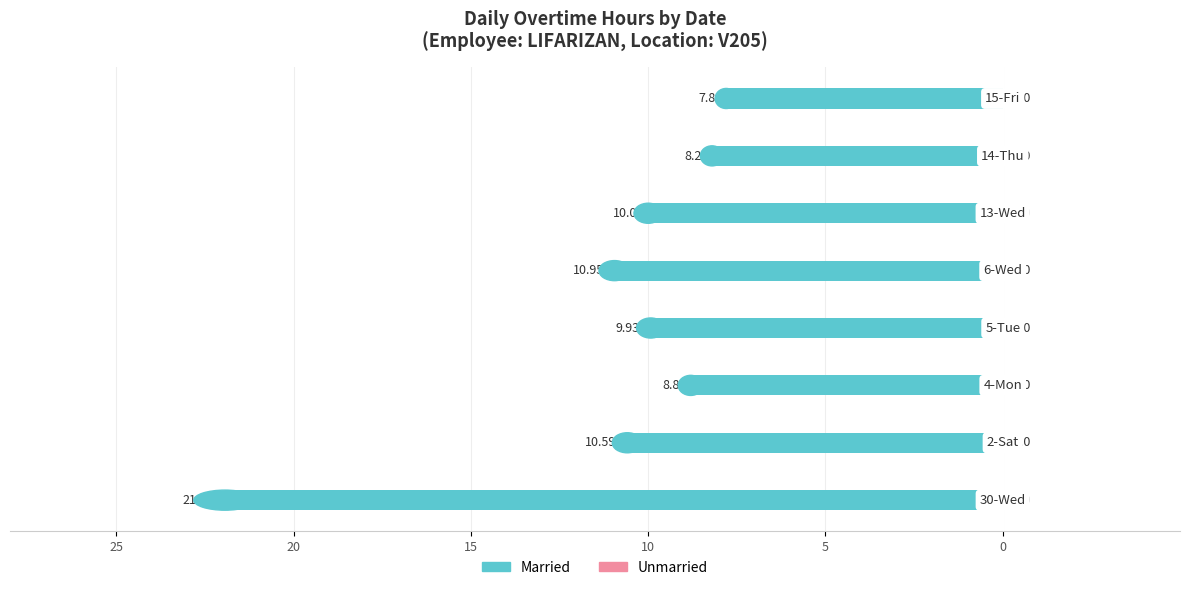

Are the bars horizontal?

Yes